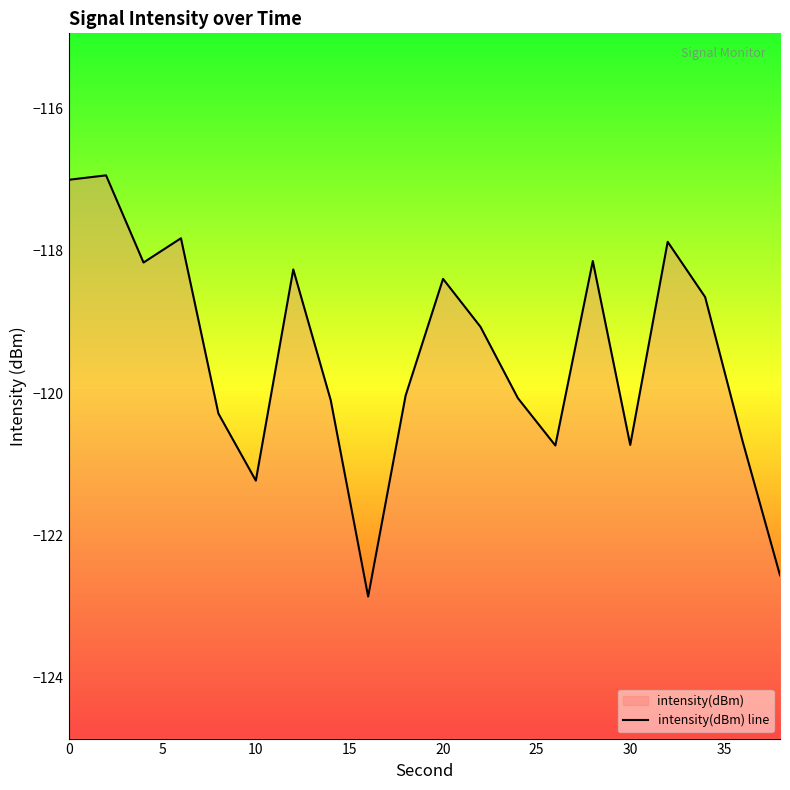

Reading right to left, extract all data points from this chart.

-122.6	-120.7	-118.6	-117.9	-120.7	-118.1	-120.7	-120.1	-119.1	-118.4	-120.0	-122.9	-120.1	-118.3	-121.2	-120.3	-117.8	-118.2	-116.9	-117.0